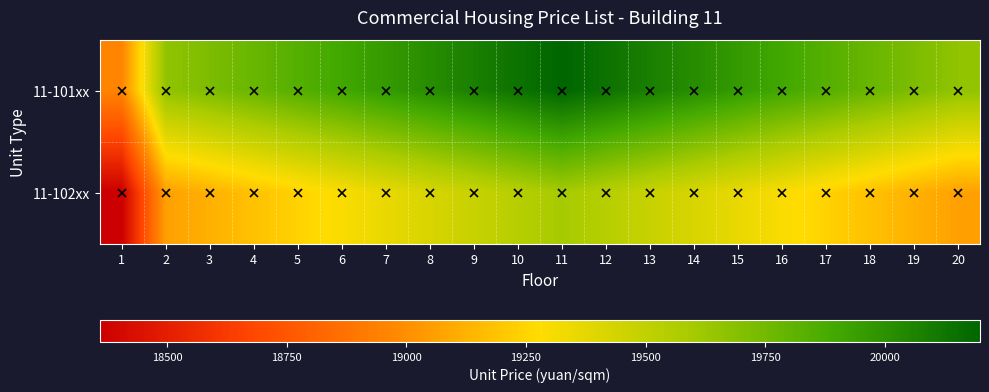

Between 10 and 17, which series saw the biggest shift?

11-101xx